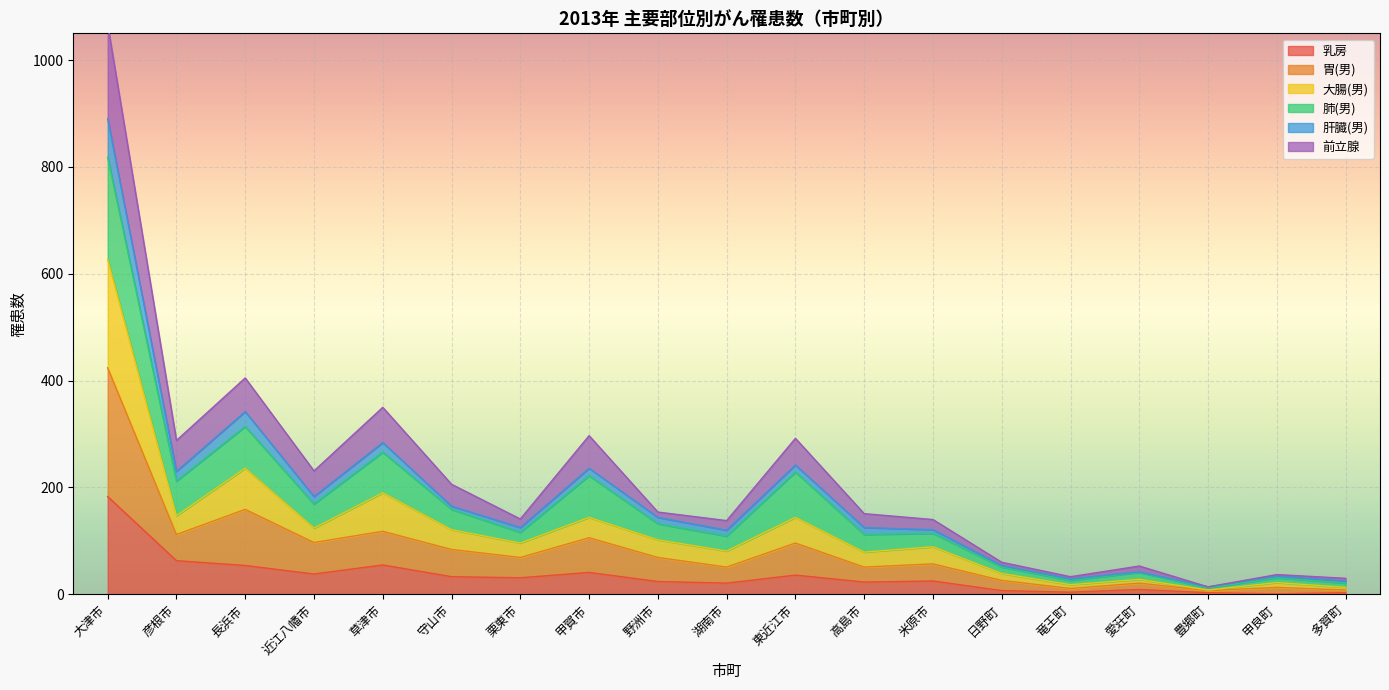

The 乳房 series shows 265 at 大津市. True or false?

False